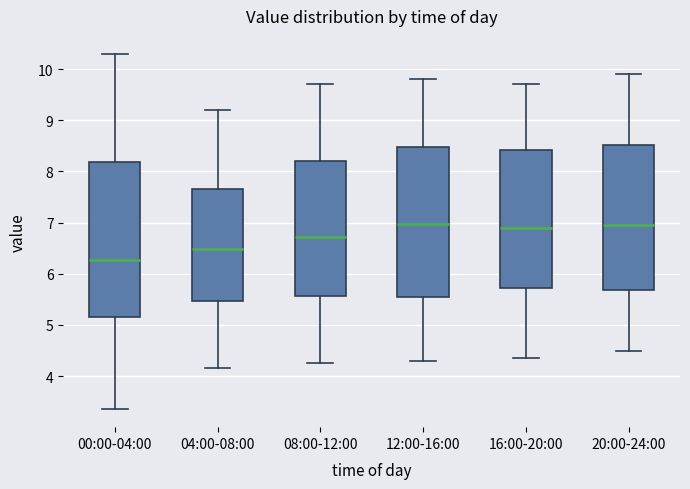

Where is the upper edge of the box for 20:00-24:00 on the y-axis? The values are not printed on the chart, so give them approximately, as read against the axis.

8.5